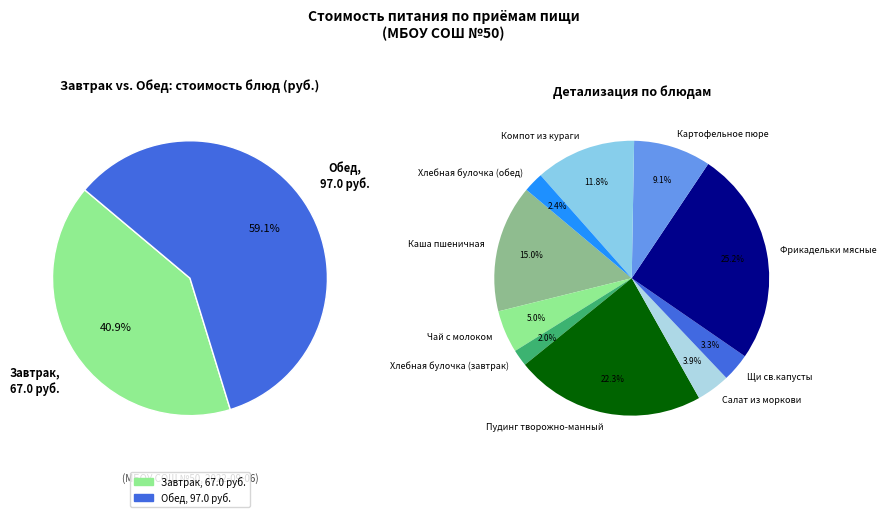

The Каша пшеничная slice represents 21% of the pie. True or false?

False